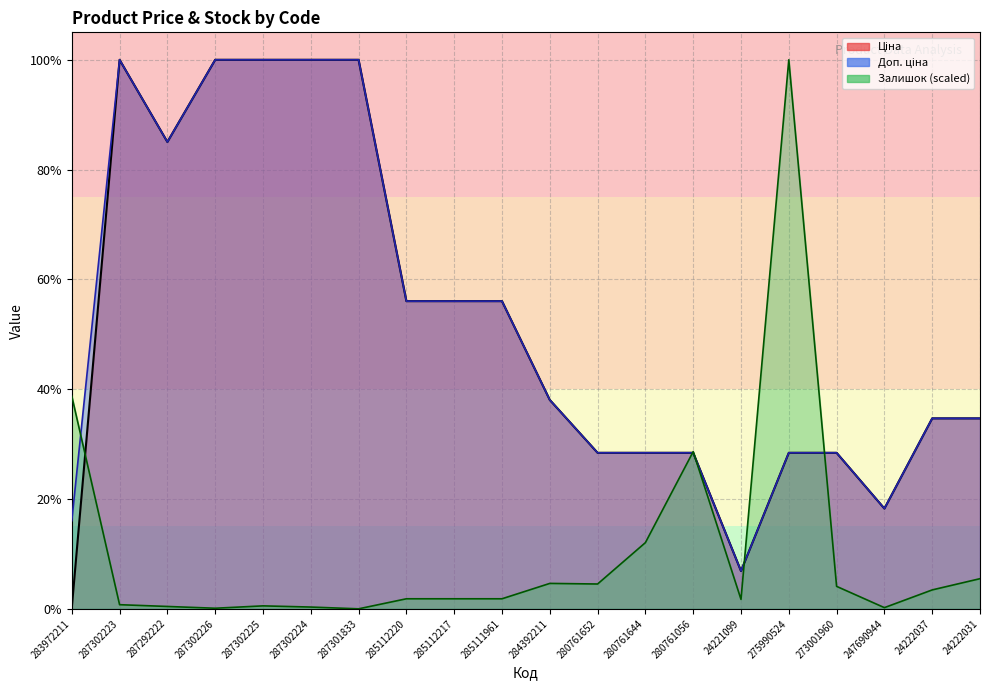

Which category has the lowest value across all series?

287301833